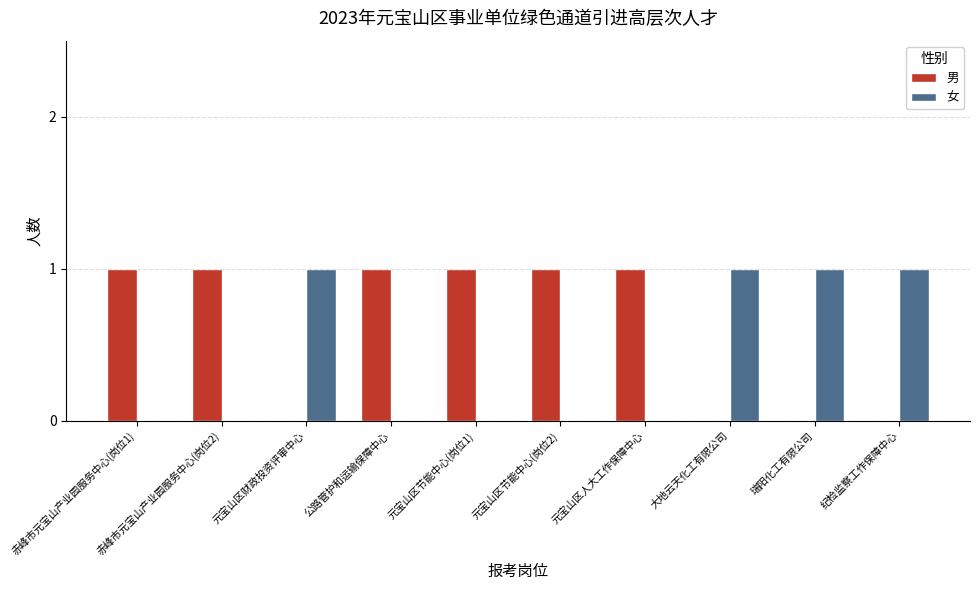

Reading left to right, extract all data points from this chart.

男: 1	1	0	1	1	1	1	0	0	0
女: 0	0	1	0	0	0	0	1	1	1